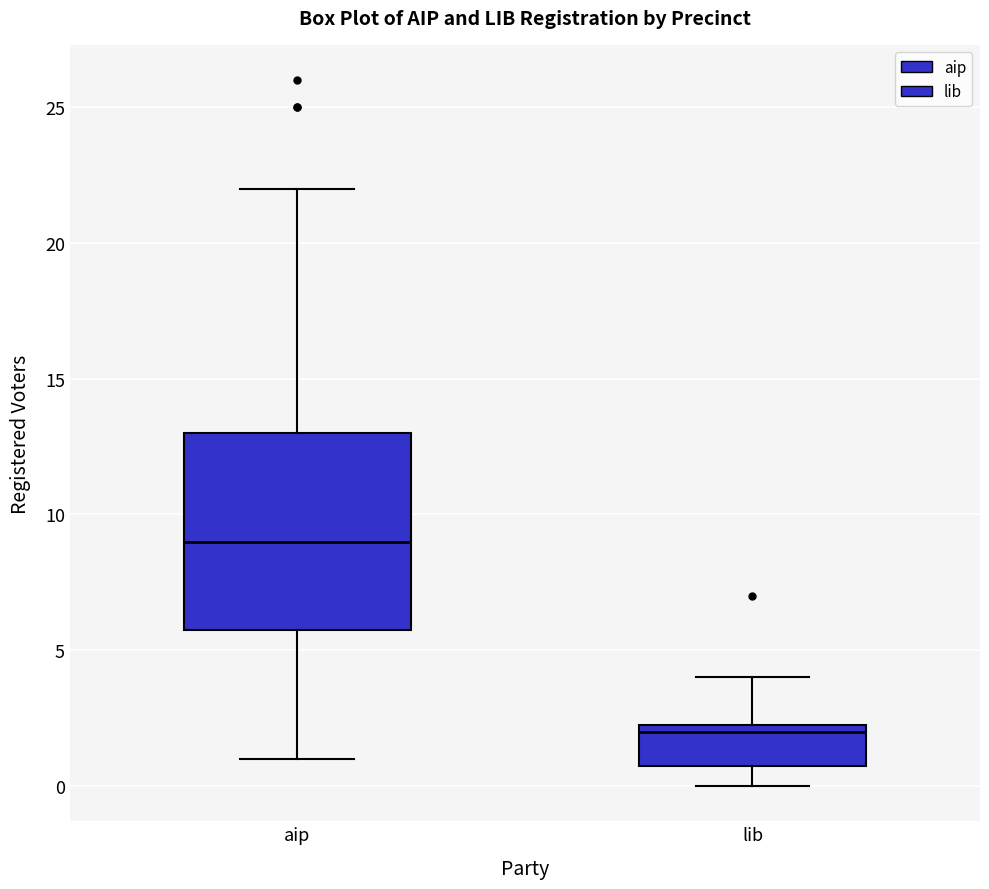

Reading left to right, read every box against the y-axis: the position of its median line, the range the box covers, and the ends of its whiskers. The values are not printed on the chart, so give them approximately, as read against the axis.

aip: median 9.0, box 6.0 to 13.0, whiskers 1.0 to 22.0
lib: median 2.0, box 1.0 to 2.5, whiskers 0.0 to 4.0